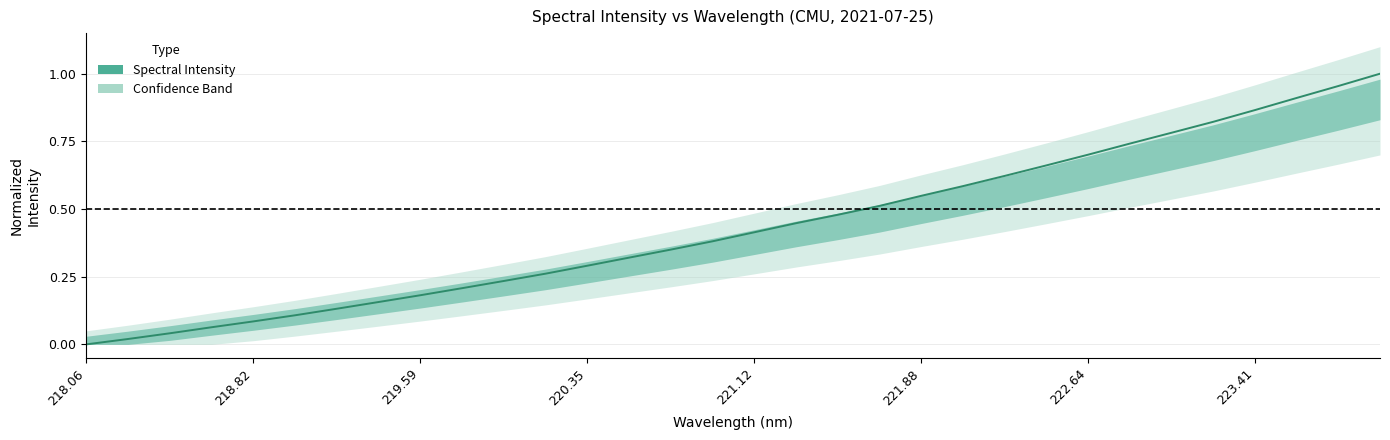

What is the value of the 13th point from the left?

0.3